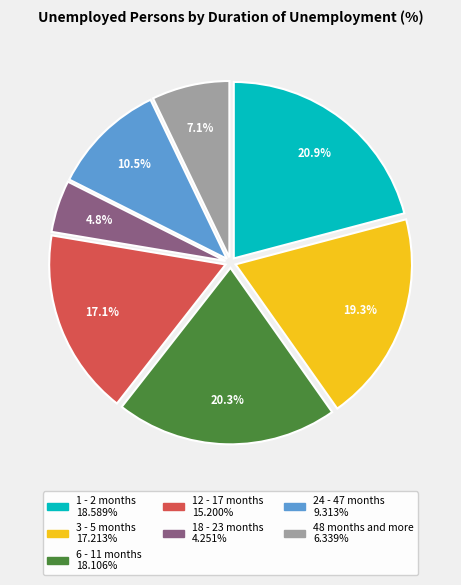

True or false: 3 - 5 months accounts for 12% of the total.

False